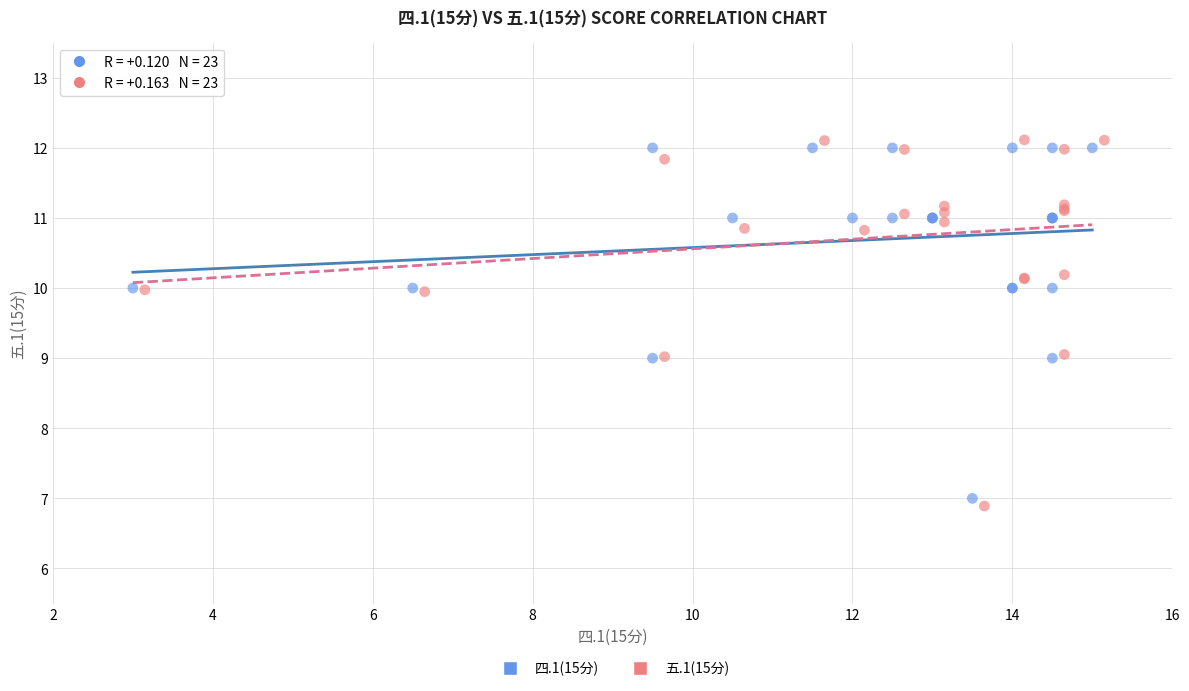

What are all the series names shown in the legend?

四.1(15分), 五.1(15分)